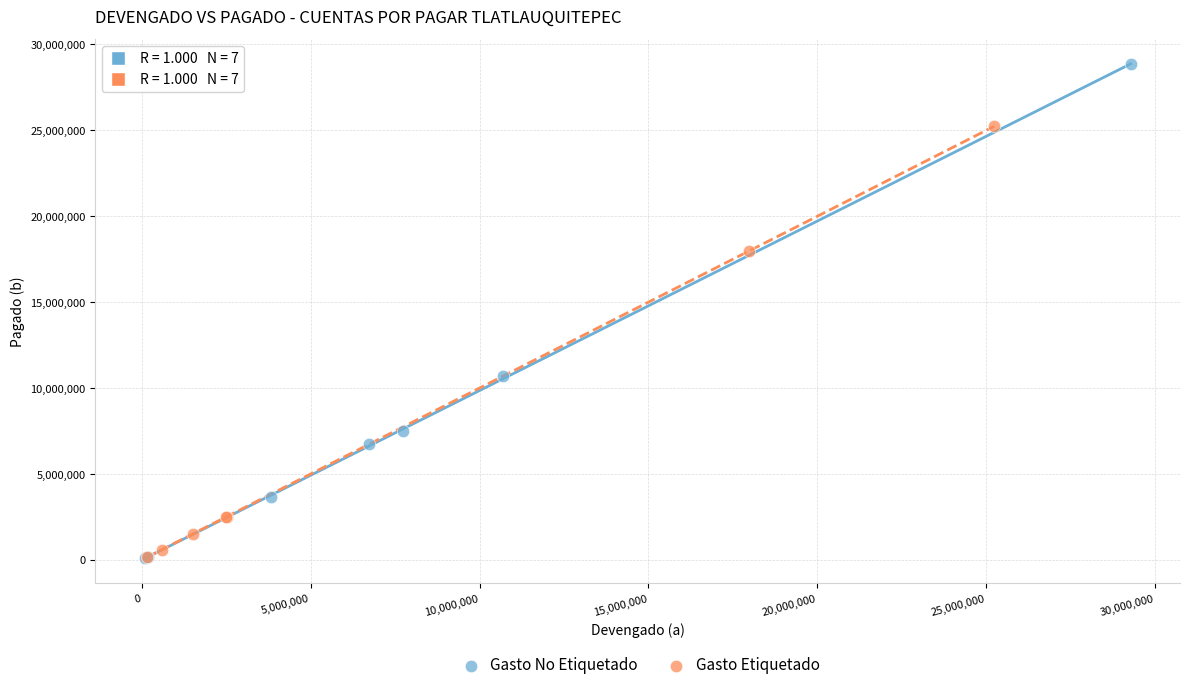

What are all the series names shown in the legend?

Gasto No Etiquetado, Gasto Etiquetado